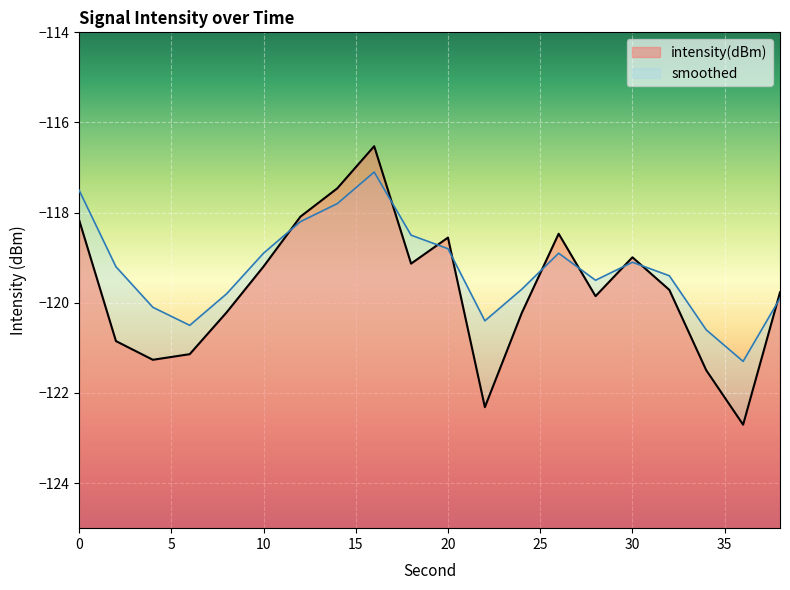

List the labels in order of smoothed value, largest first.

16, 0, 14, 12, 18, 20, 10, 26, 30, 2, 32, 28, 24, 8, 38, 4, 22, 6, 34, 36